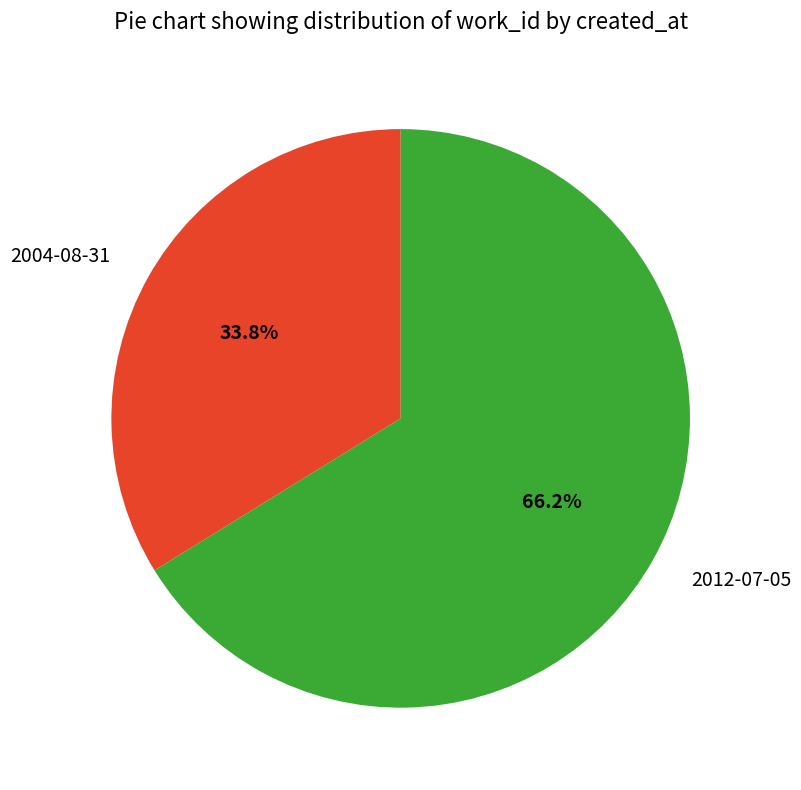

Which has a higher value, 2004-08-31 or 2012-07-05?

2012-07-05